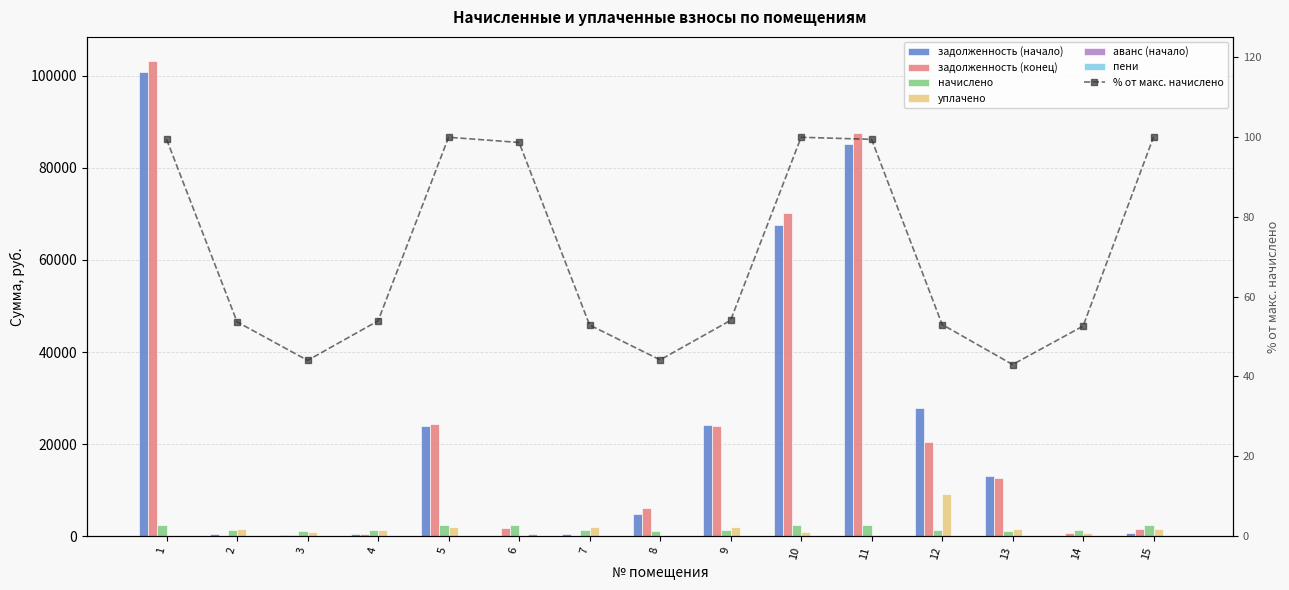

At which category is the sum across all series the highest?

1